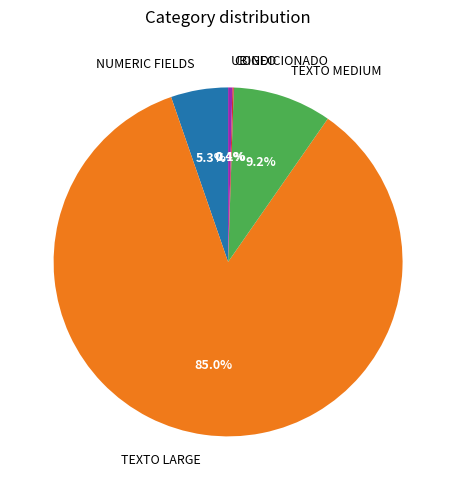

Which category has the biggest portion of the pie?

TEXTO LARGE